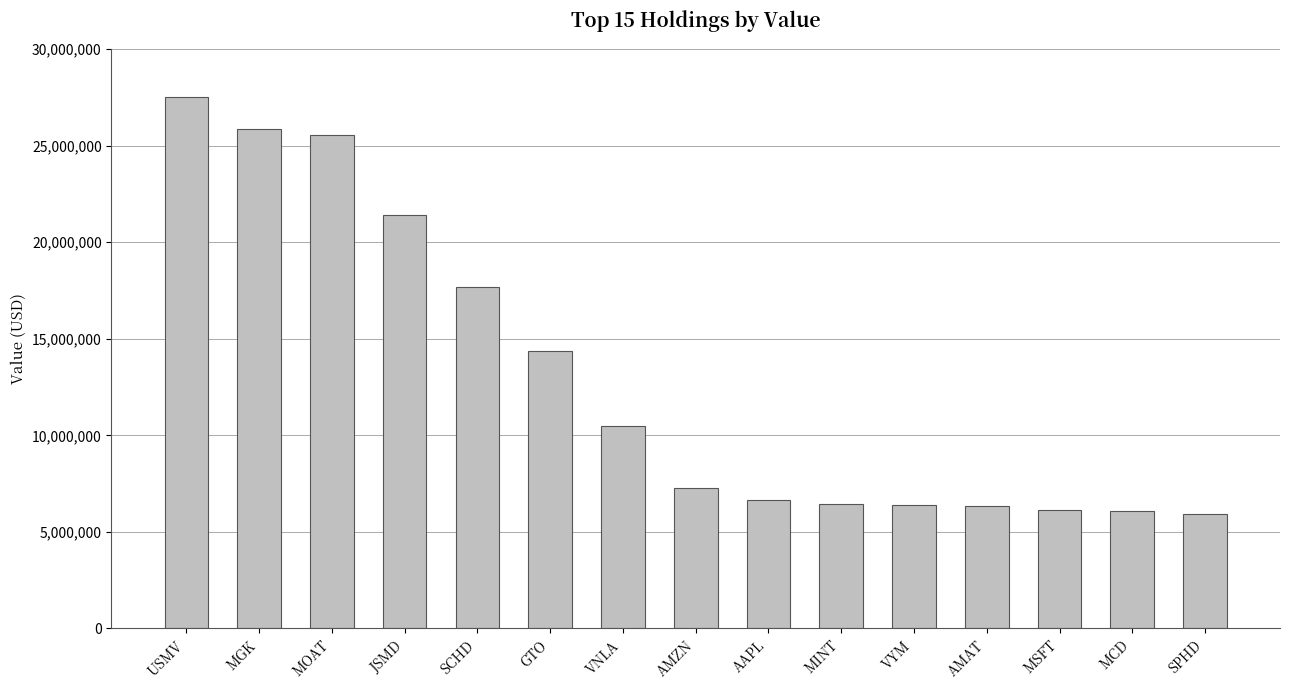

Where is the data nearest to the value 16719500?

SCHD